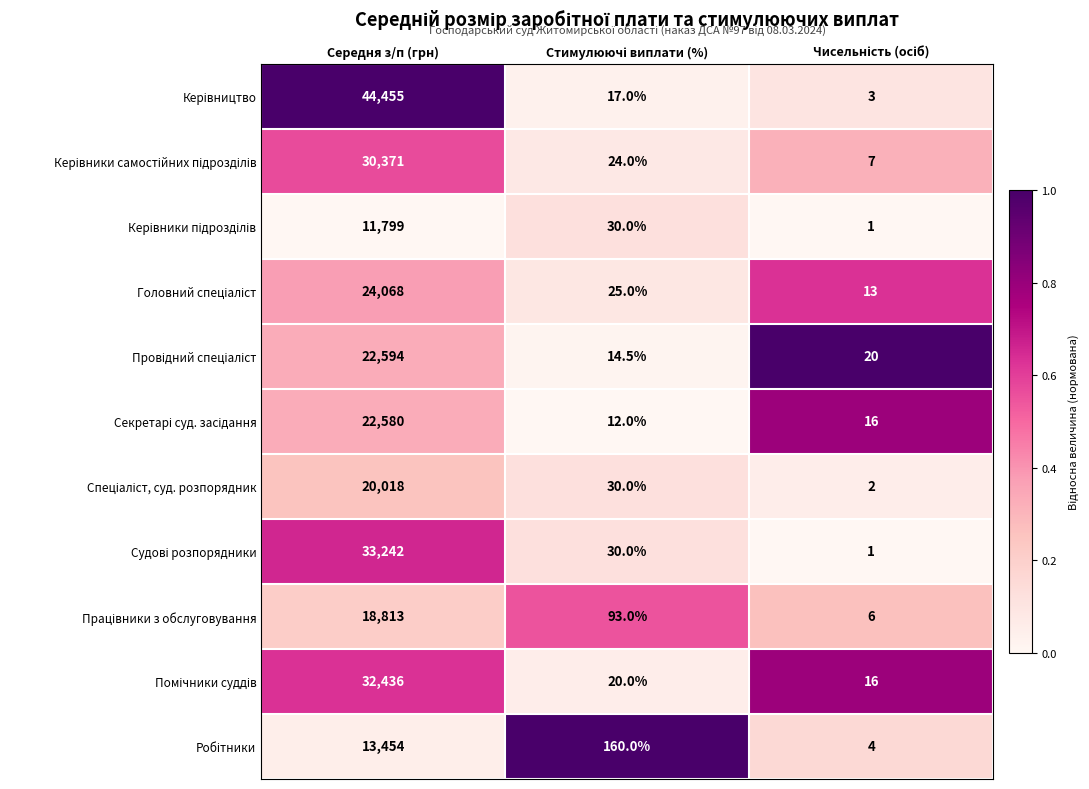

What is the maximum value shown in the chart?

44455.0